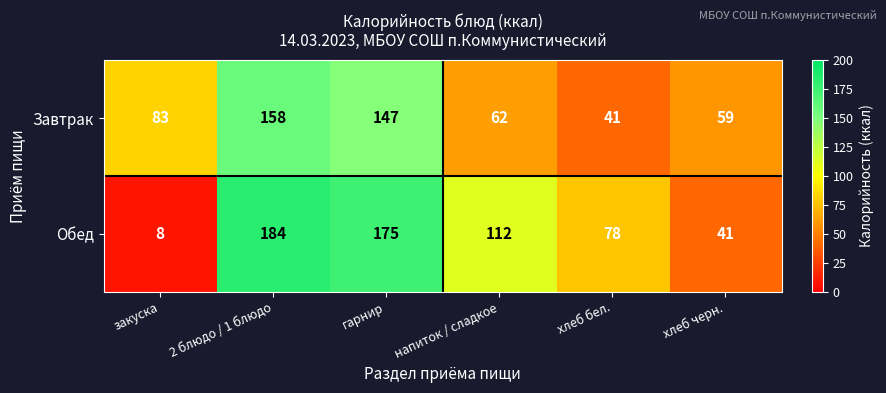

Reading left to right, extract all data points from this chart.

Завтрак: 83	158	147	62	41	59
Обед: 8	184	175	112	78	41